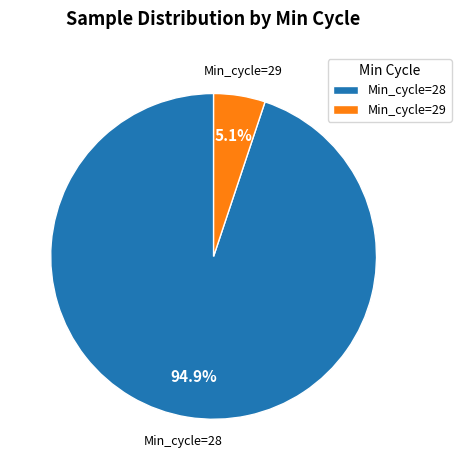

Rank the categories by value from lowest to highest.

Min_cycle=29, Min_cycle=28